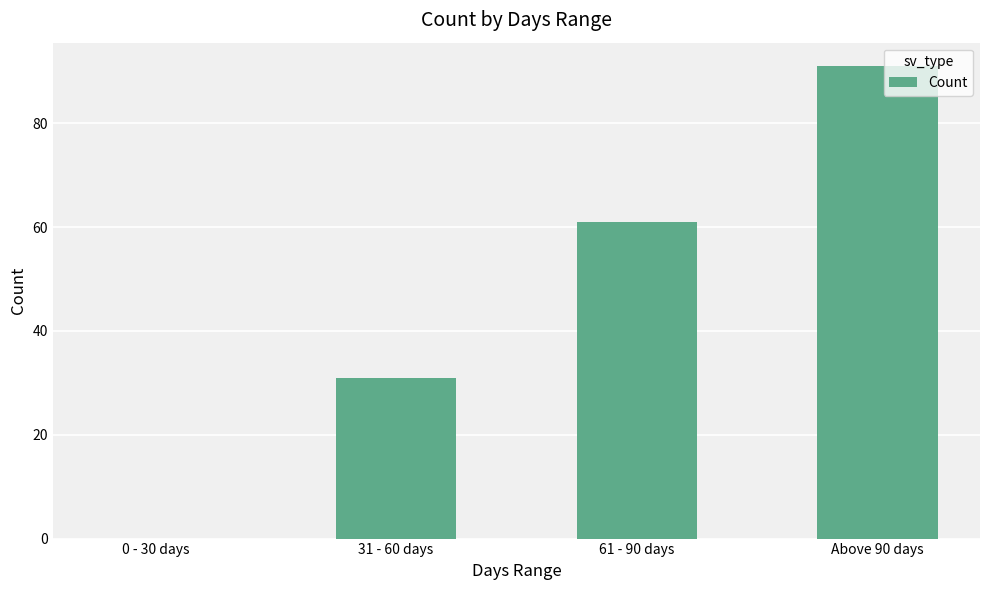

How many series are shown in this chart?

1